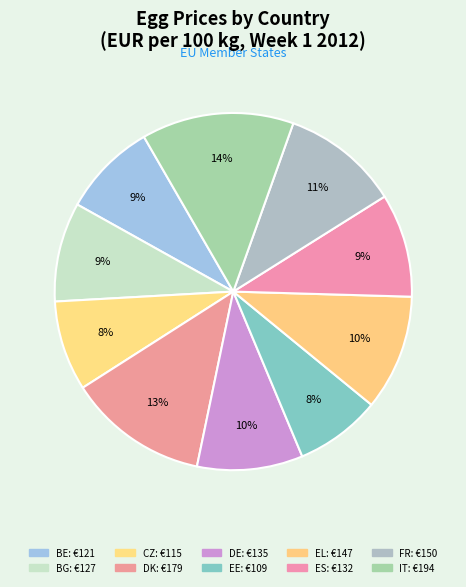

Does DK represent more than half of the total?

No